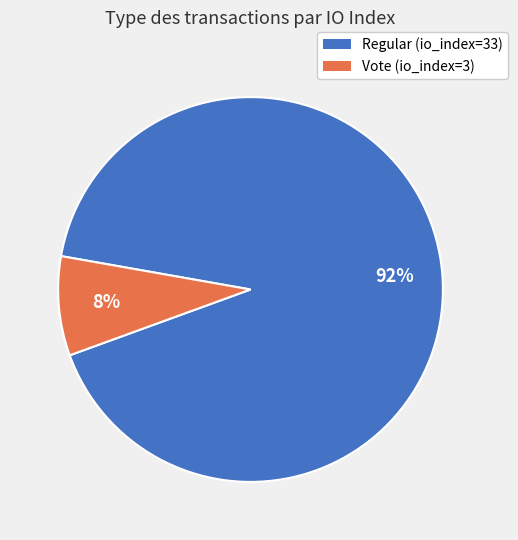

To the nearest percent, what is the combined percentage of Regular (io_index=33) and Vote (io_index=3)?

100%